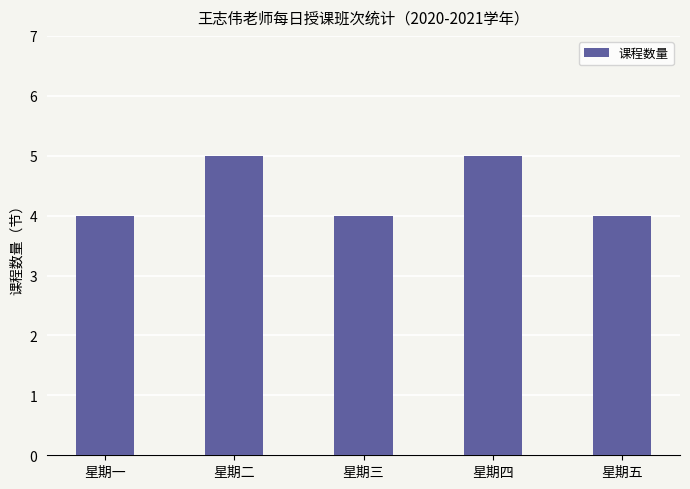

What is the minimum value shown in the chart?

4